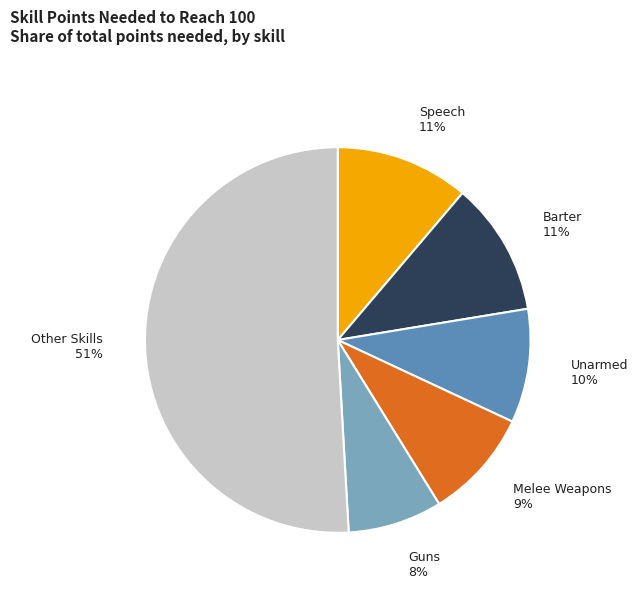

Does any single category account for the majority?

Yes